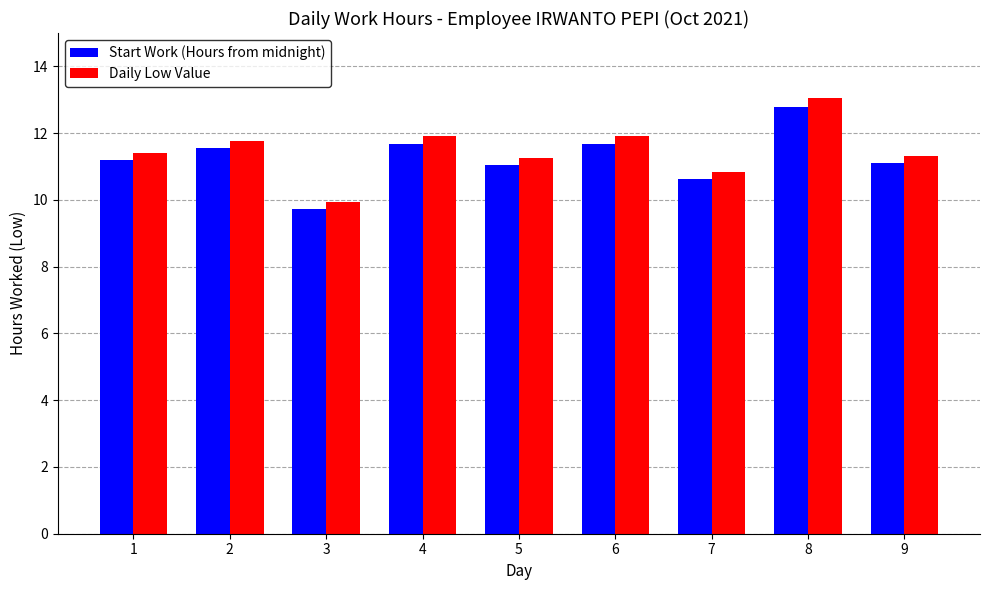

What is the sum of all Daily Low Value values?

103.4